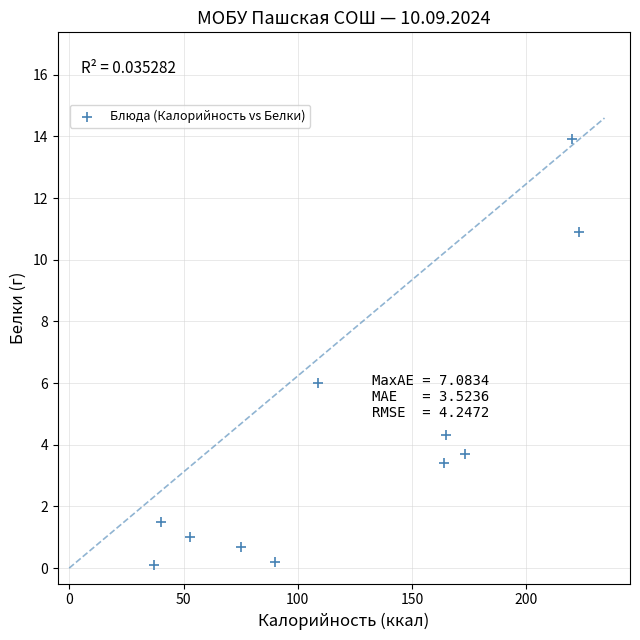

What is the range of X values (max minus min)?

186.0